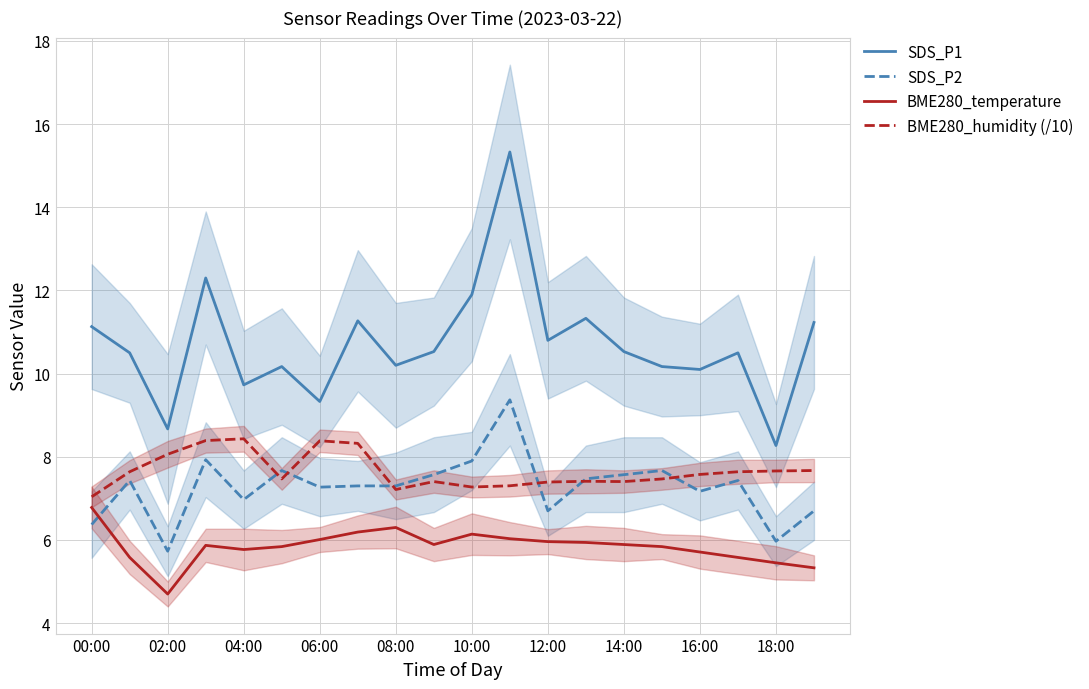

True or false: SDS_P2 and SDS_P1 intersect in this chart.

False